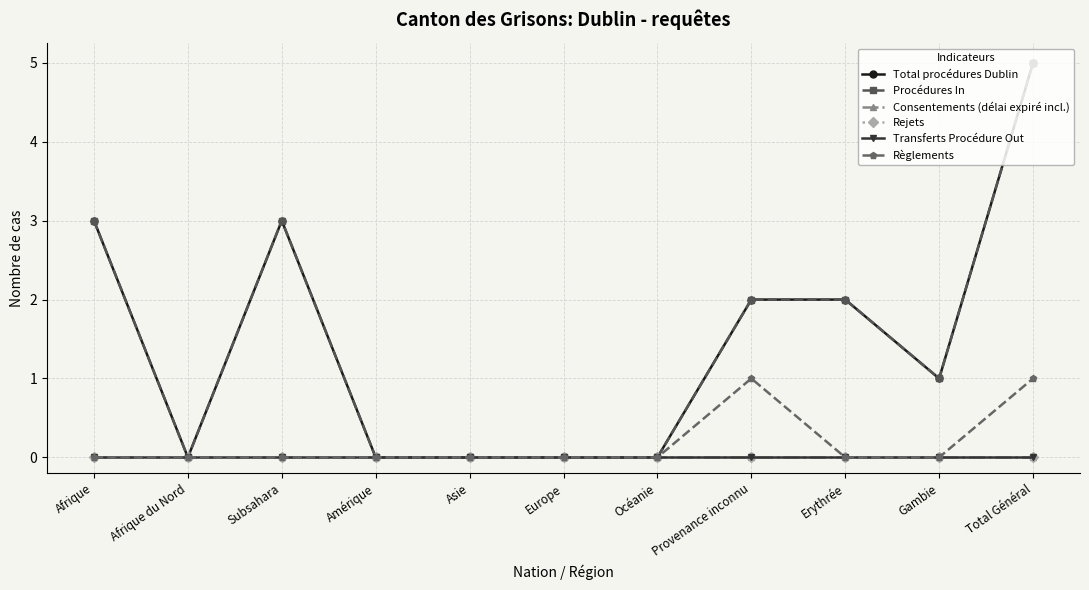

Is the value of Consentements (délai expiré incl.) at Subsahara greater than the value of Procédures In at Gambie?

No